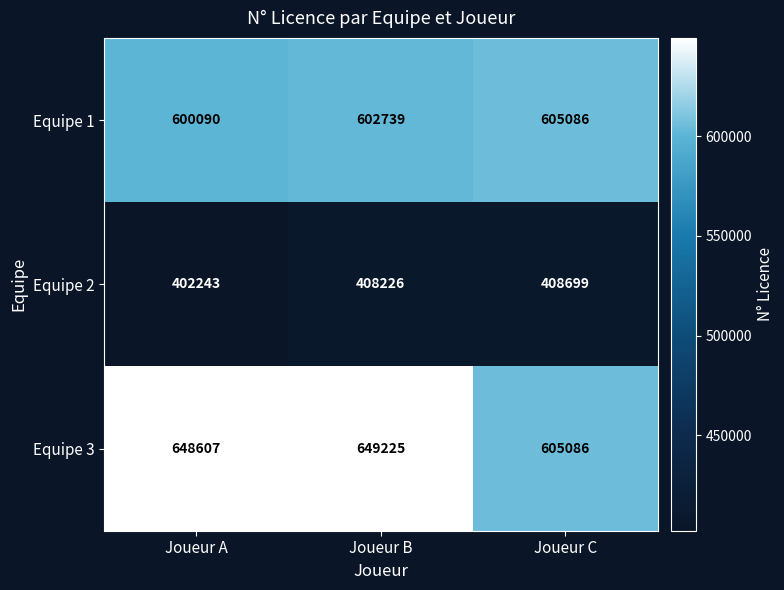

What is the difference between the highest and lowest values at Joueur B?

240999